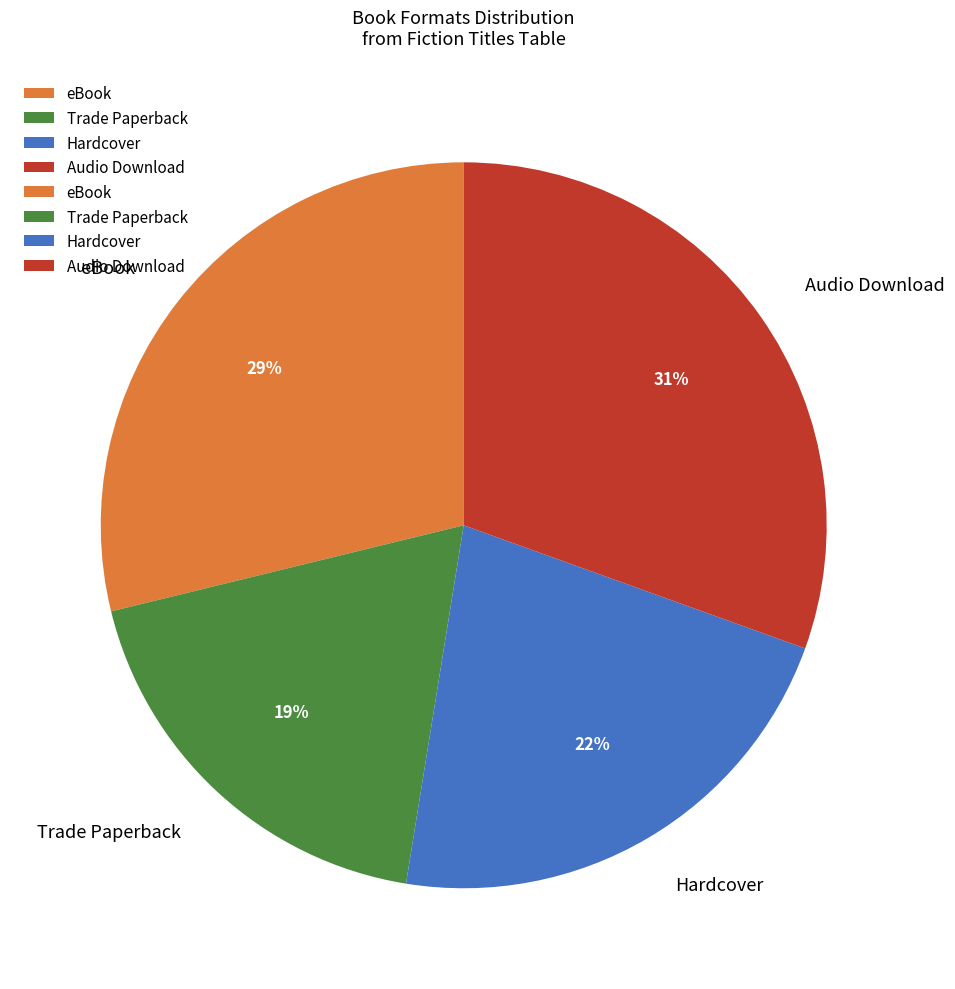

Between Audio Download and Hardcover, which is larger?

Audio Download